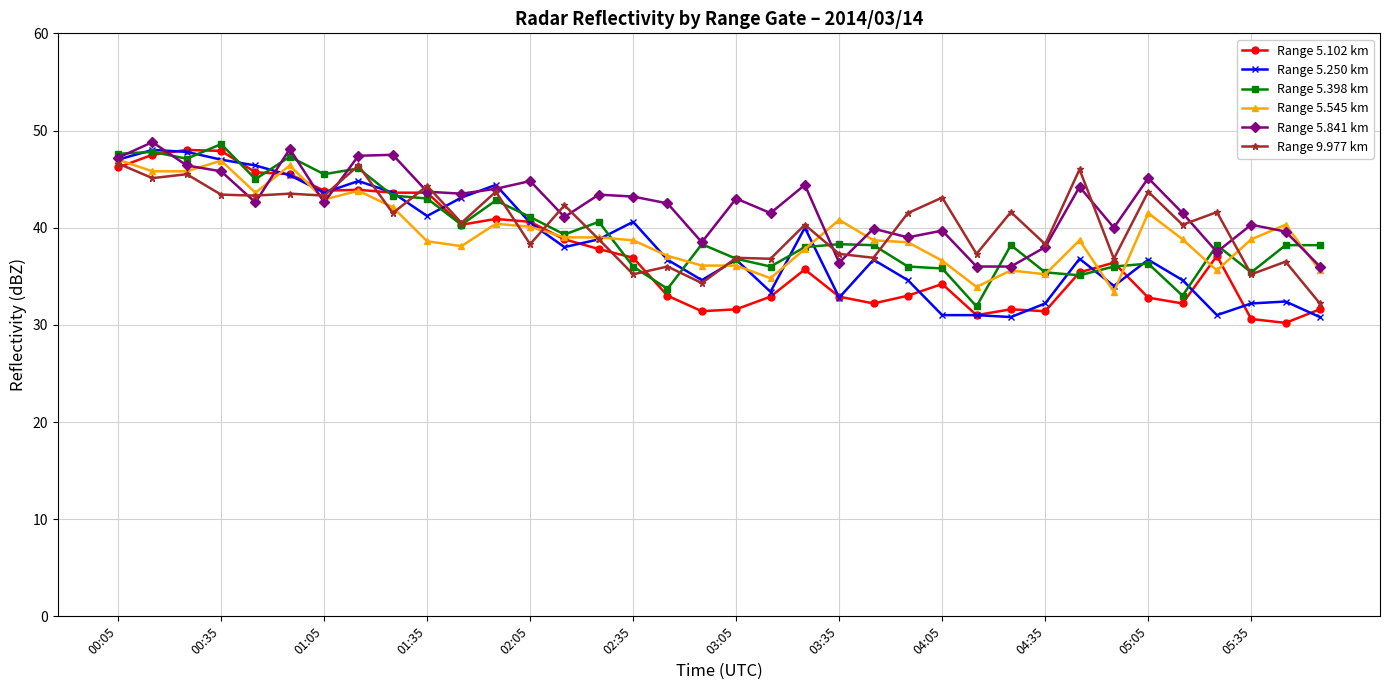

What is the value of the Range 5.102 km point at the 27th from the left?

31.6